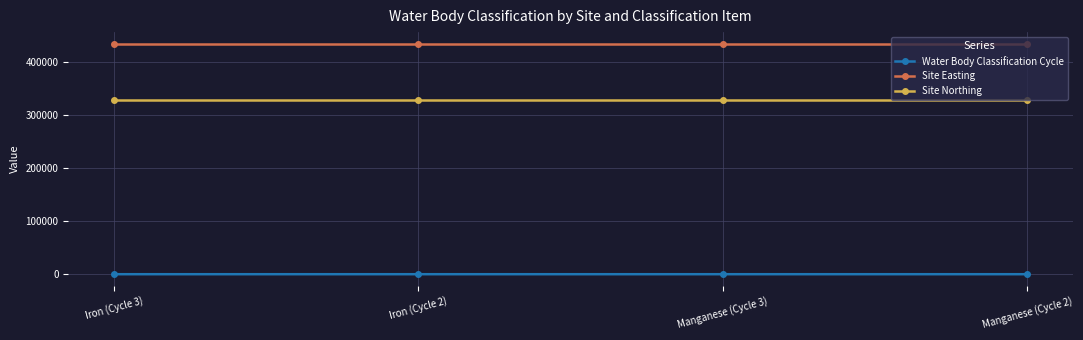

What is the average value of the Site Northing series?

328096